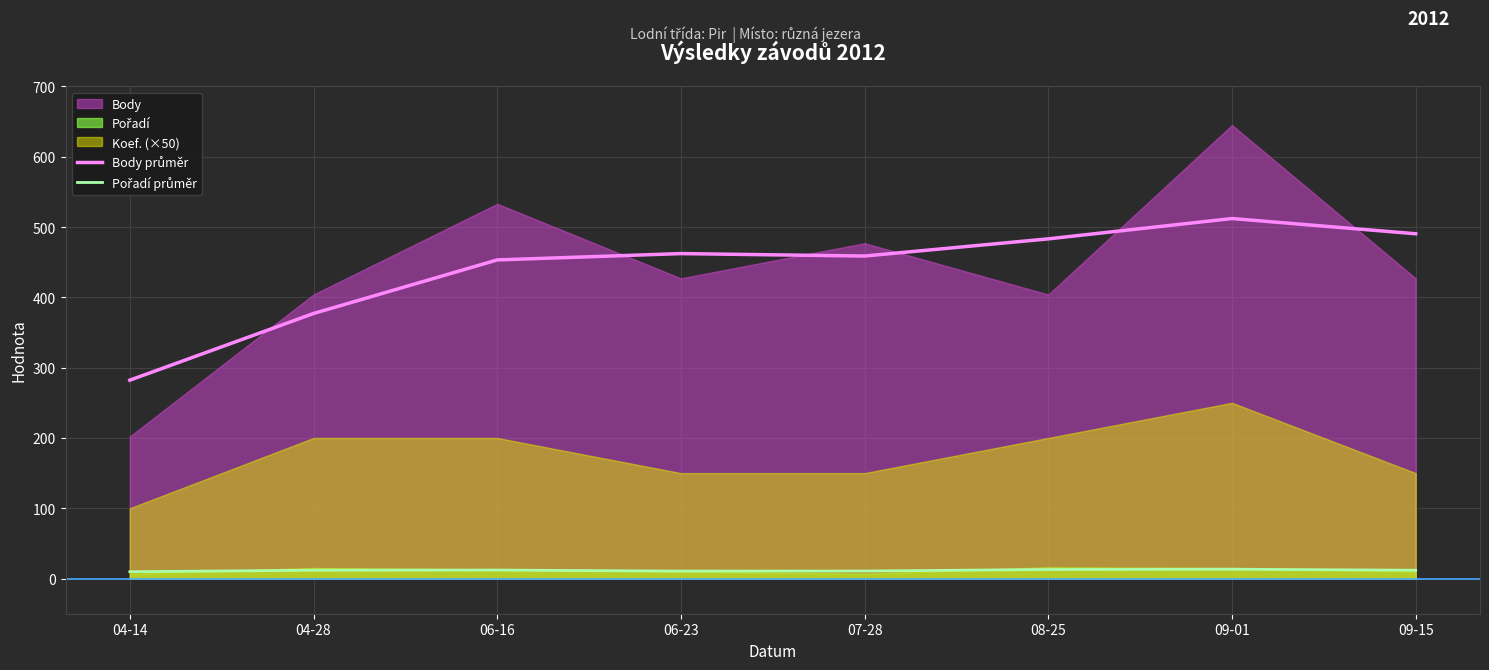

What is the label of the 3rd point from the right?

08-25